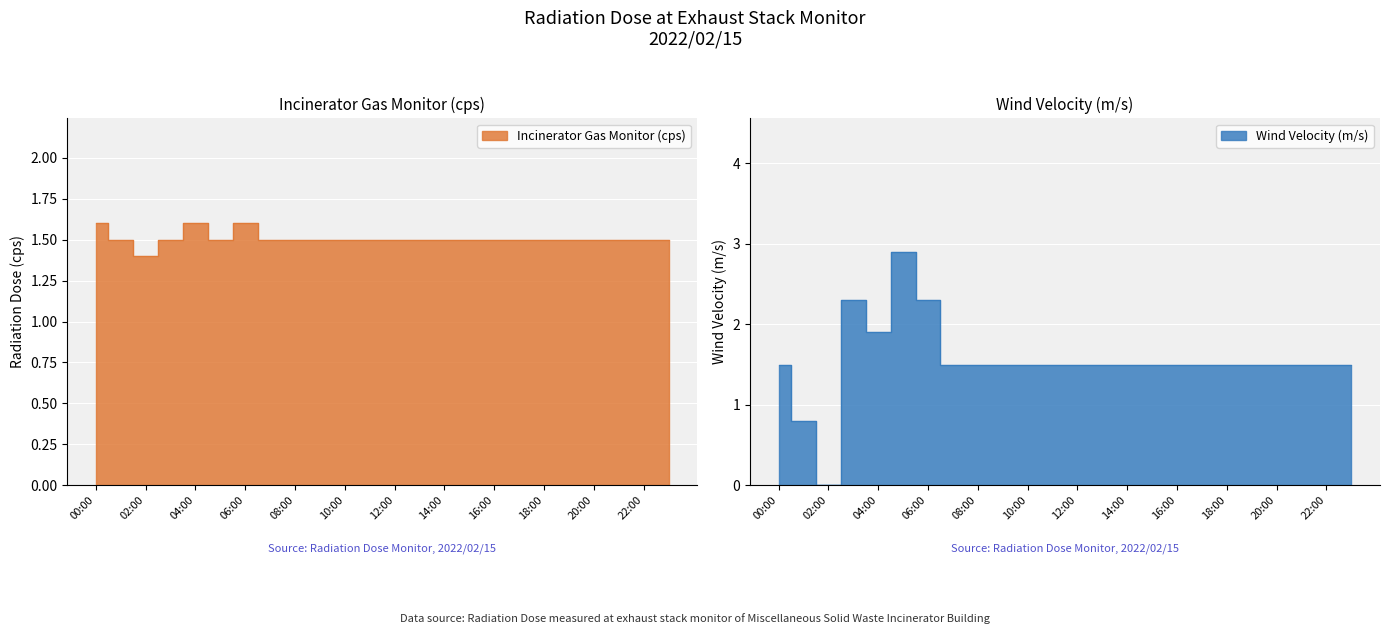

Which series has the largest total across all categories?

Wind Velocity (m/s)